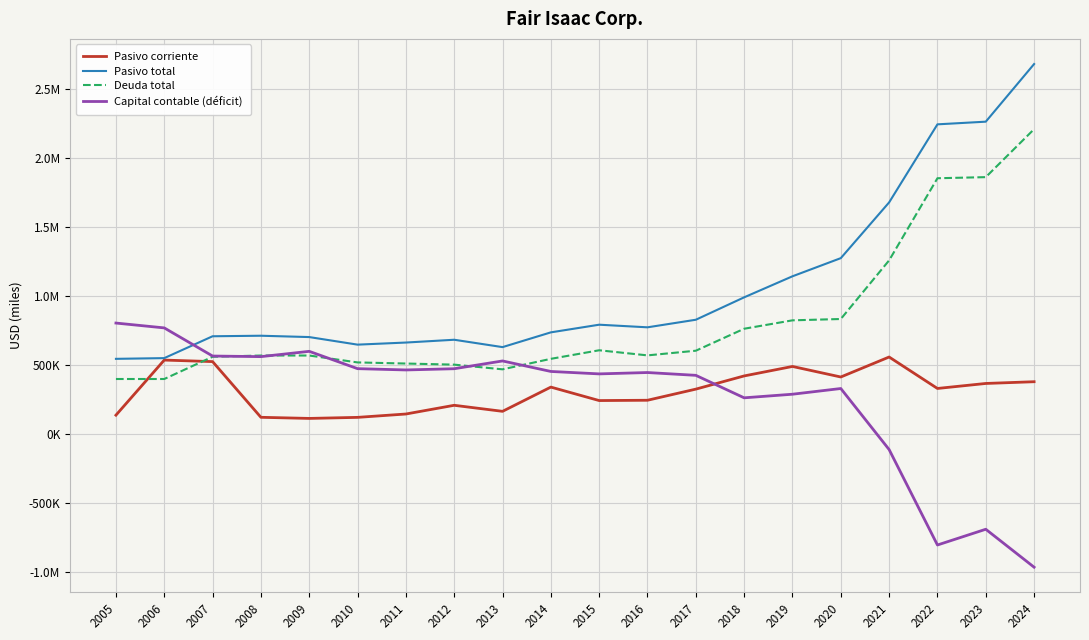

What are all the series names shown in the legend?

Pasivo corriente, Pasivo total, Deuda total, Capital contable (déficit)